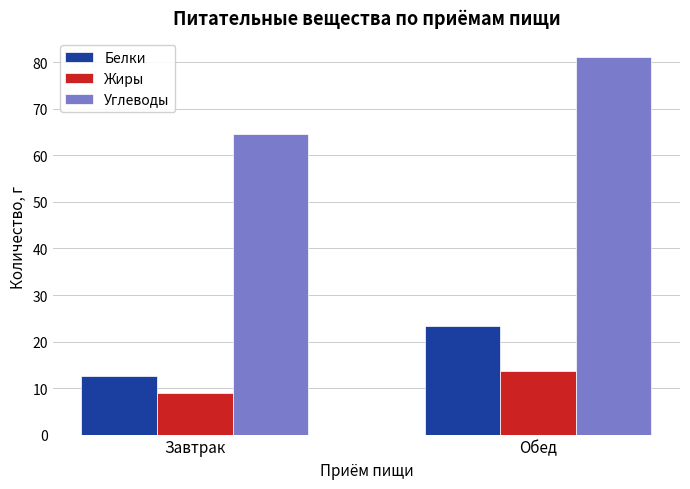

Is it true that Углеводы equals 126.1 at Обед?

False